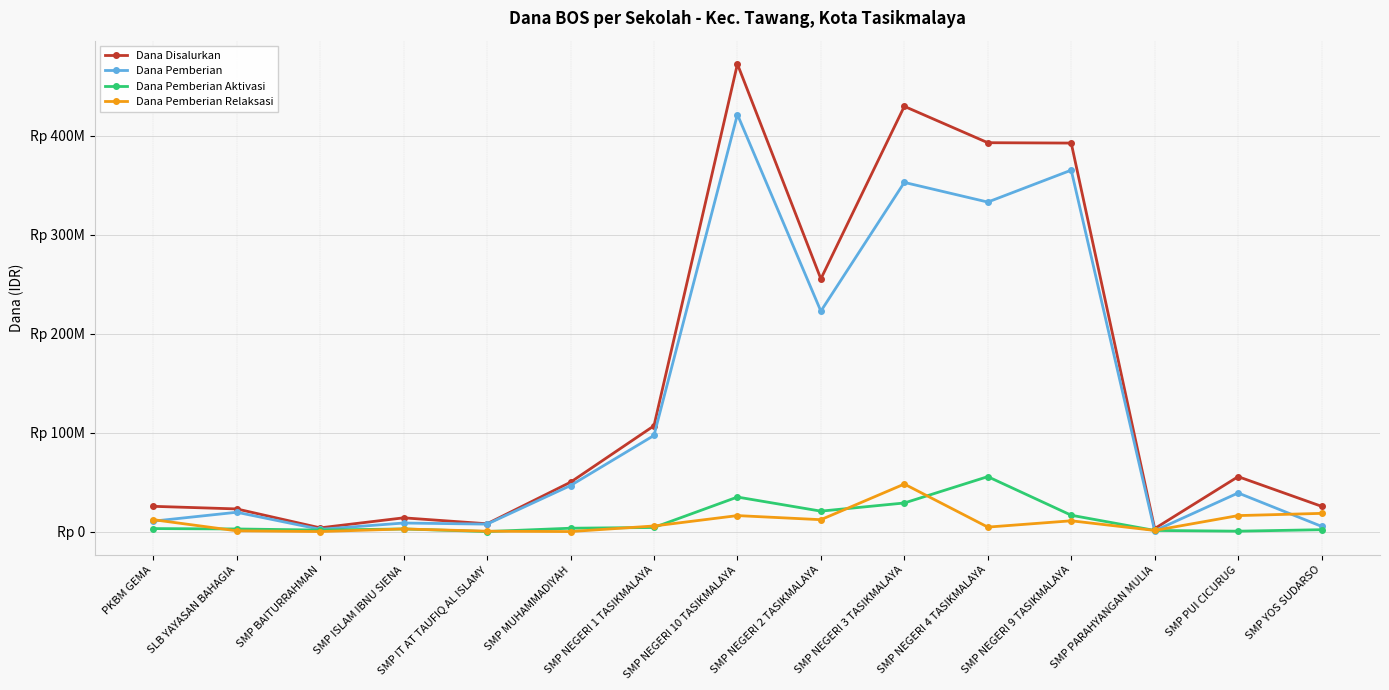

What is the maximum value shown in the chart?

472500000